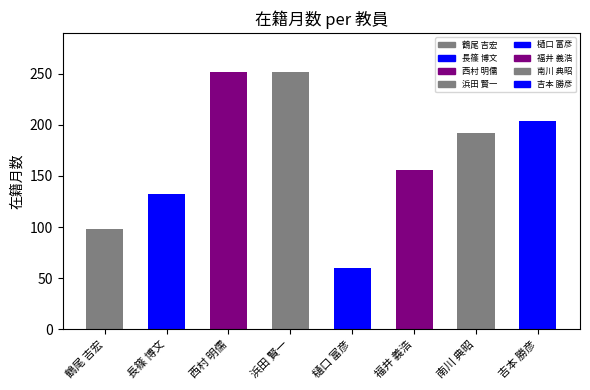

Count the number of categories in the chart.

8